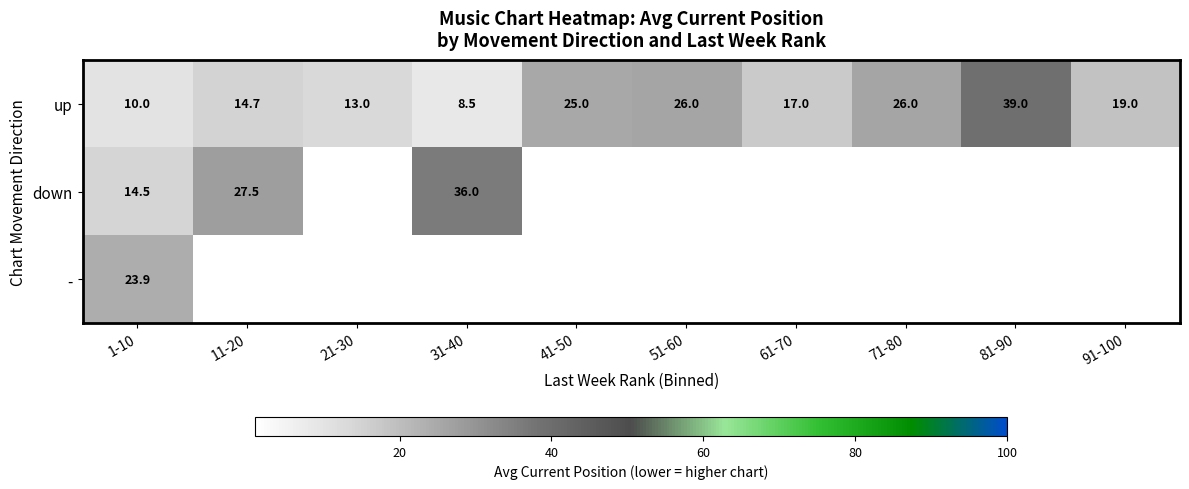

Where does the up series first go above 19?

41-50